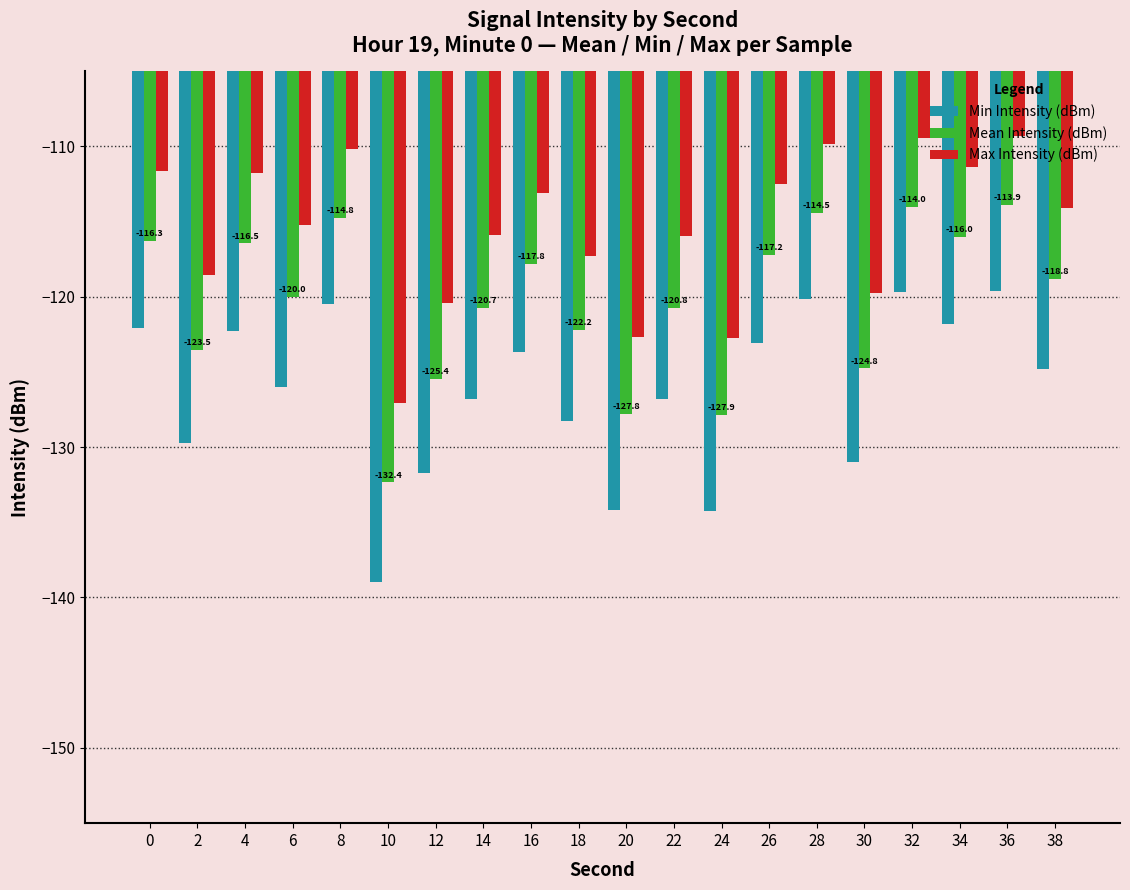

What is the difference between the maximum and minimum values in the Min Intensity (dBm) series?

19.4